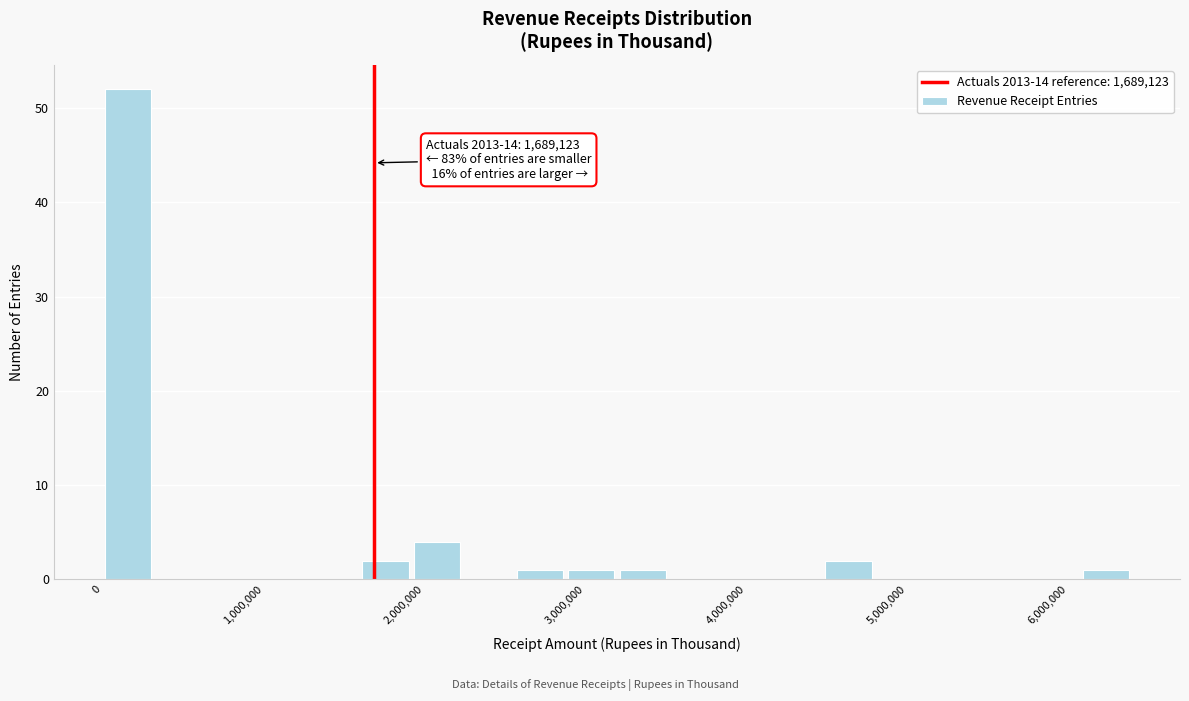

Read against the x-axis, roughly where is the centre of the tallest bar?

200000